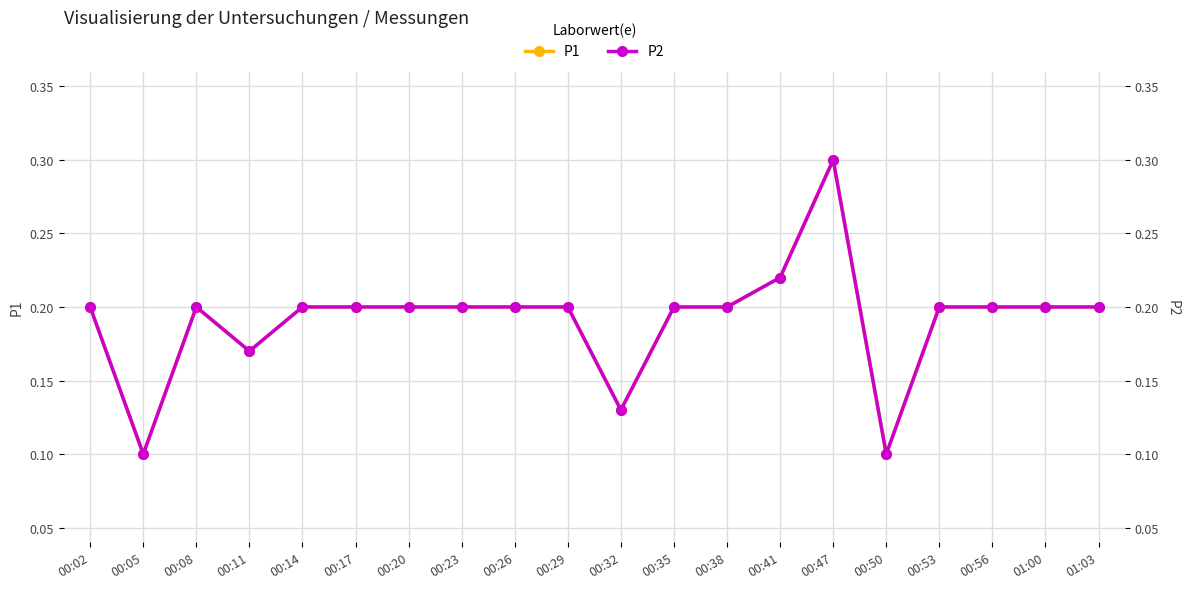

In P1, how many points are higher than both neighbors (excluding endpoints)?

2